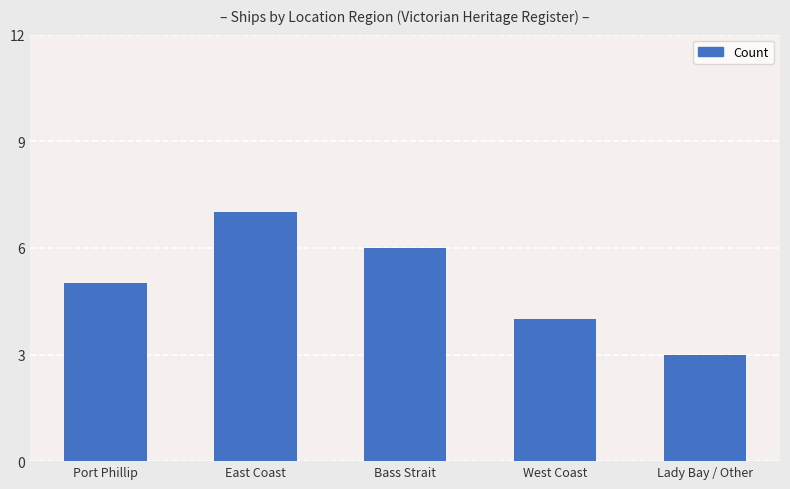

Reading left to right, extract all data points from this chart.

5	7	6	4	3